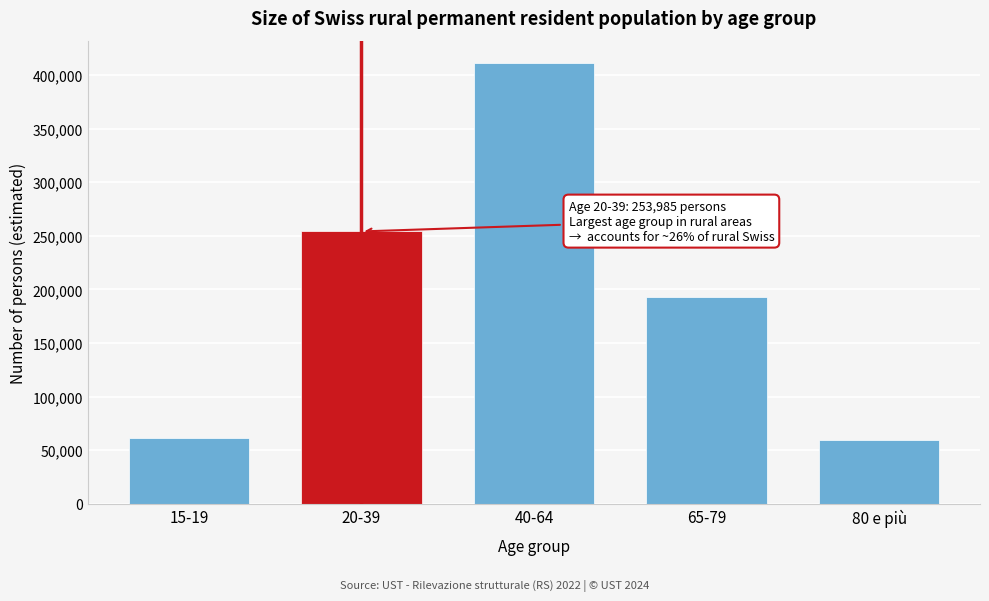

At which label is the value closest to 235473?

20-39